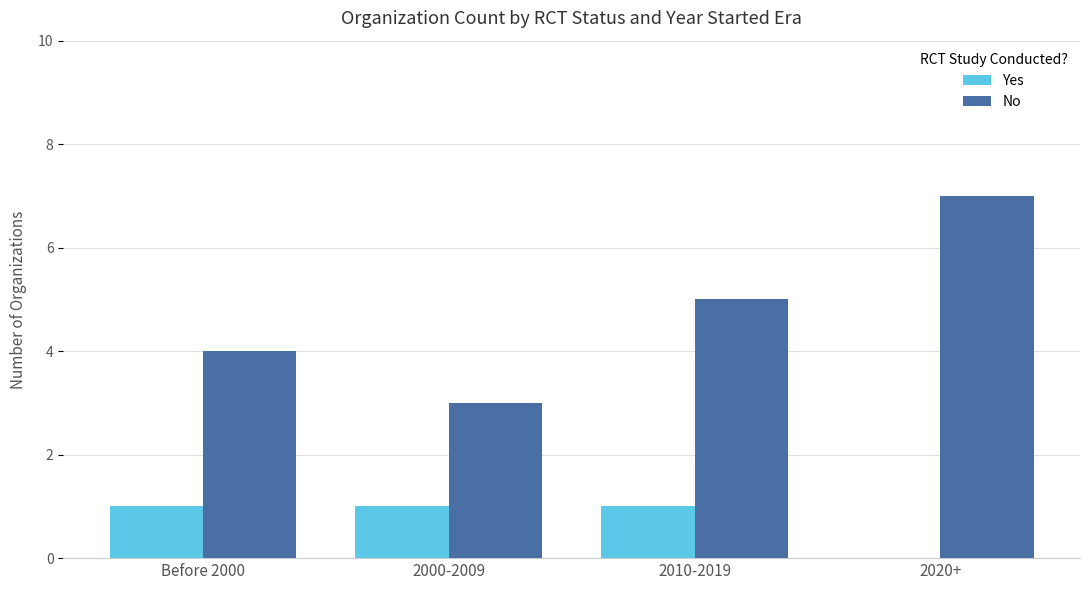

Reading right to left, list all the values displayed in this chart.

Yes: 0	1	1	1
No: 7	5	3	4